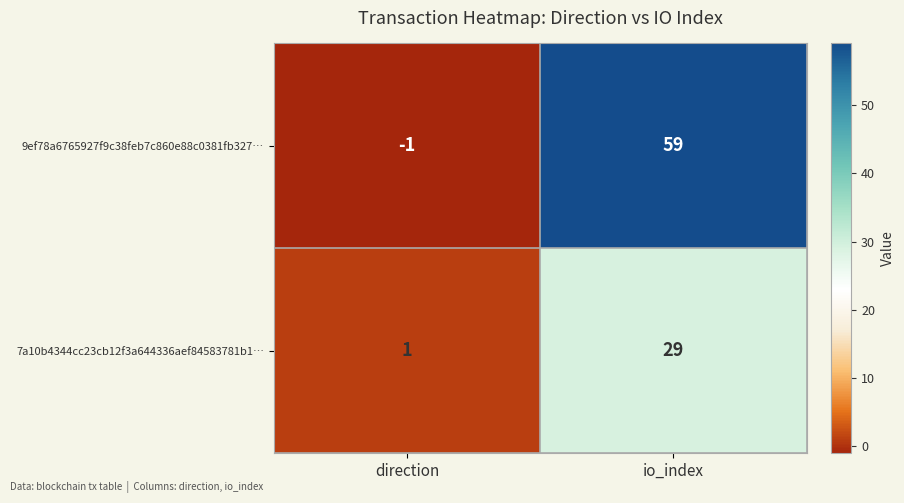

Reading left to right, what are all the values shown in this chart?

9ef78a6765927f9c38feb7c860e88c0381fb327…: direction=-1	io_index=59
7a10b4344cc23cb12f3a644336aef84583781b1…: direction=1	io_index=29